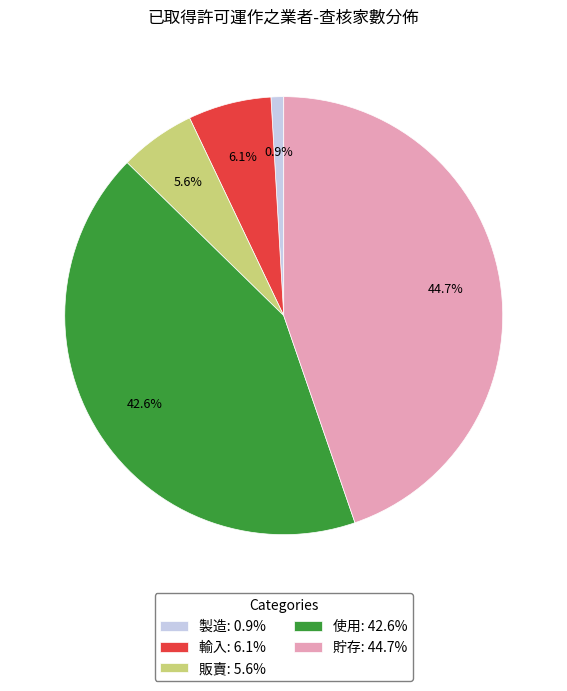

Count the number of slices in the pie.

5